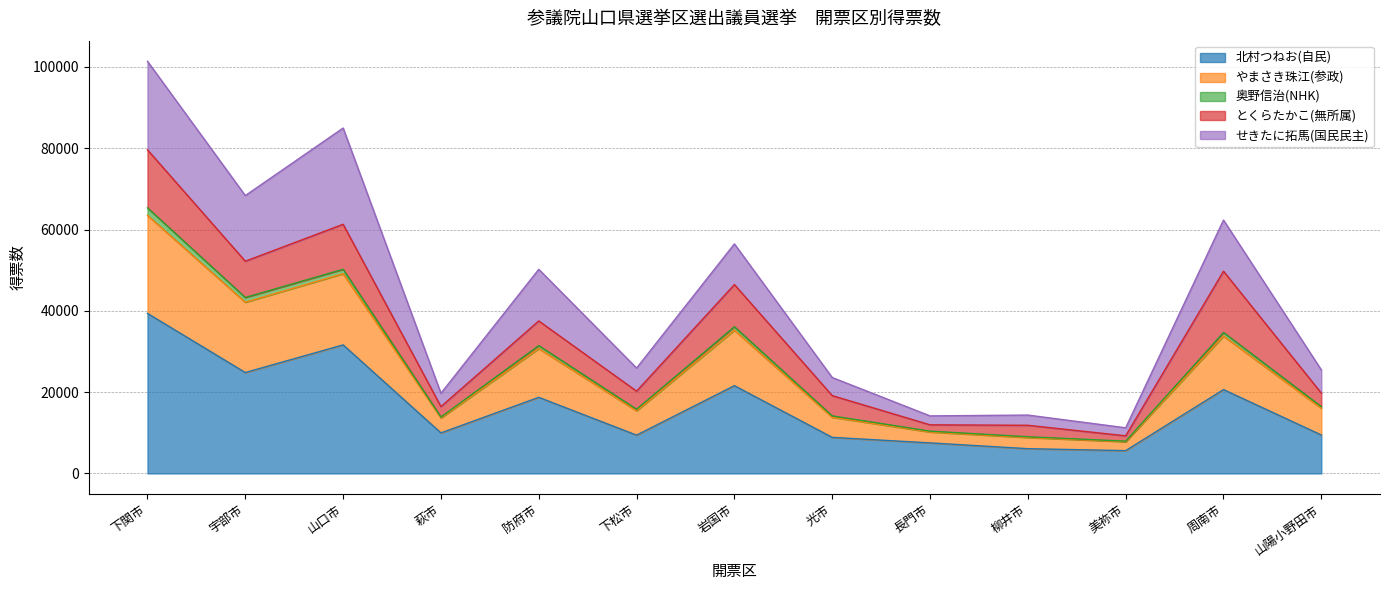

Which category has the highest value across all series?

下関市